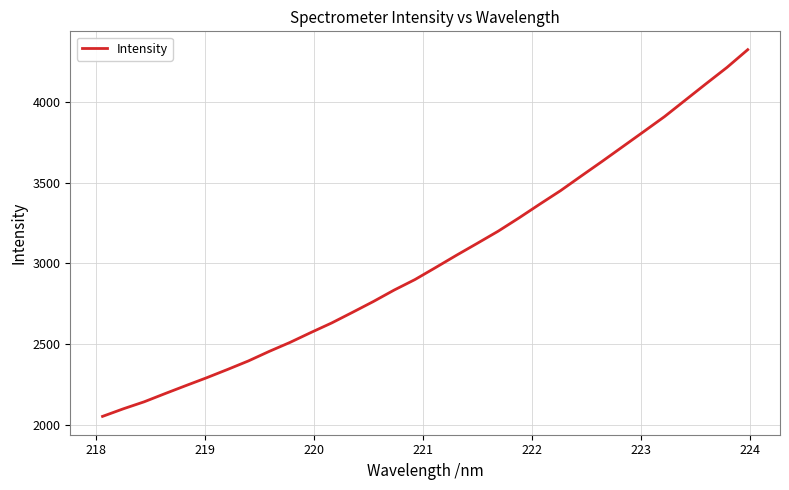

What is the maximum value shown in the chart?

4323.6